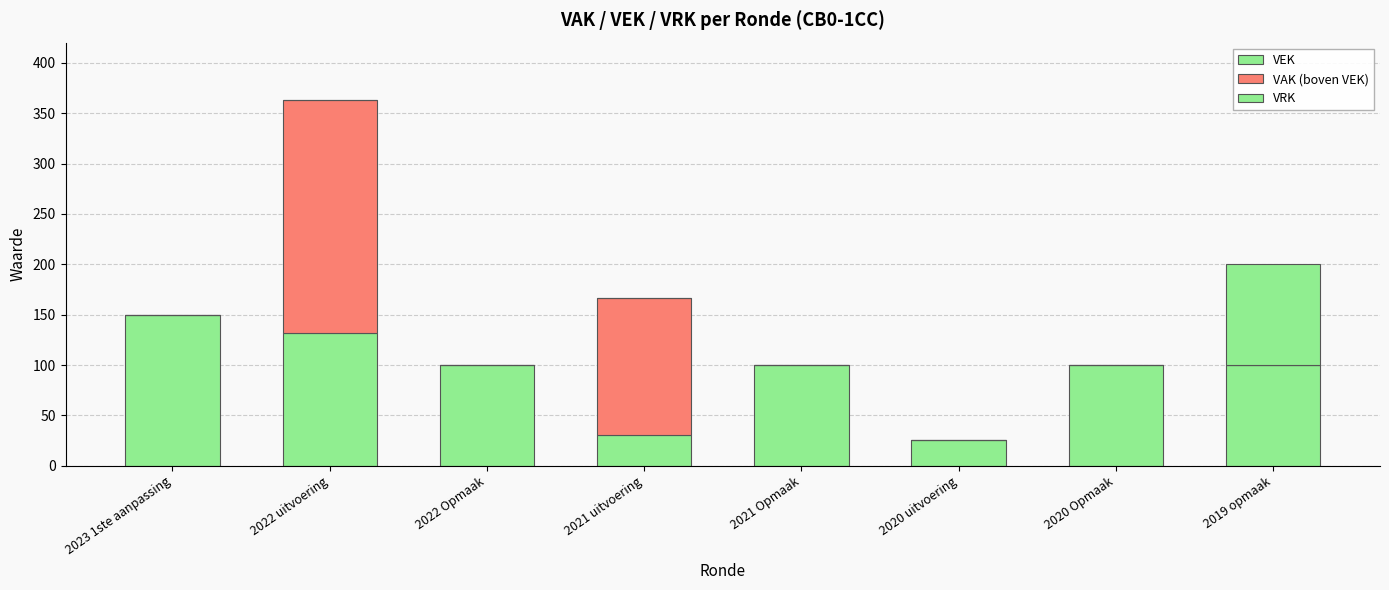

Are the bars grouped side by side (vs. stacked)?

No